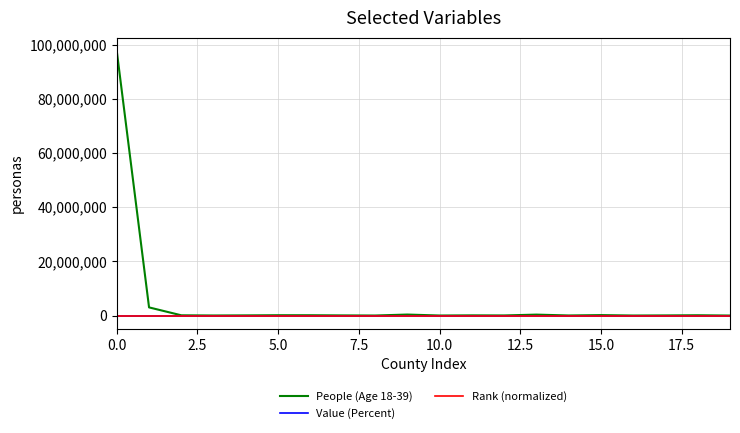

What is the highest value of the People (Age 18-39) series?

97620321.0